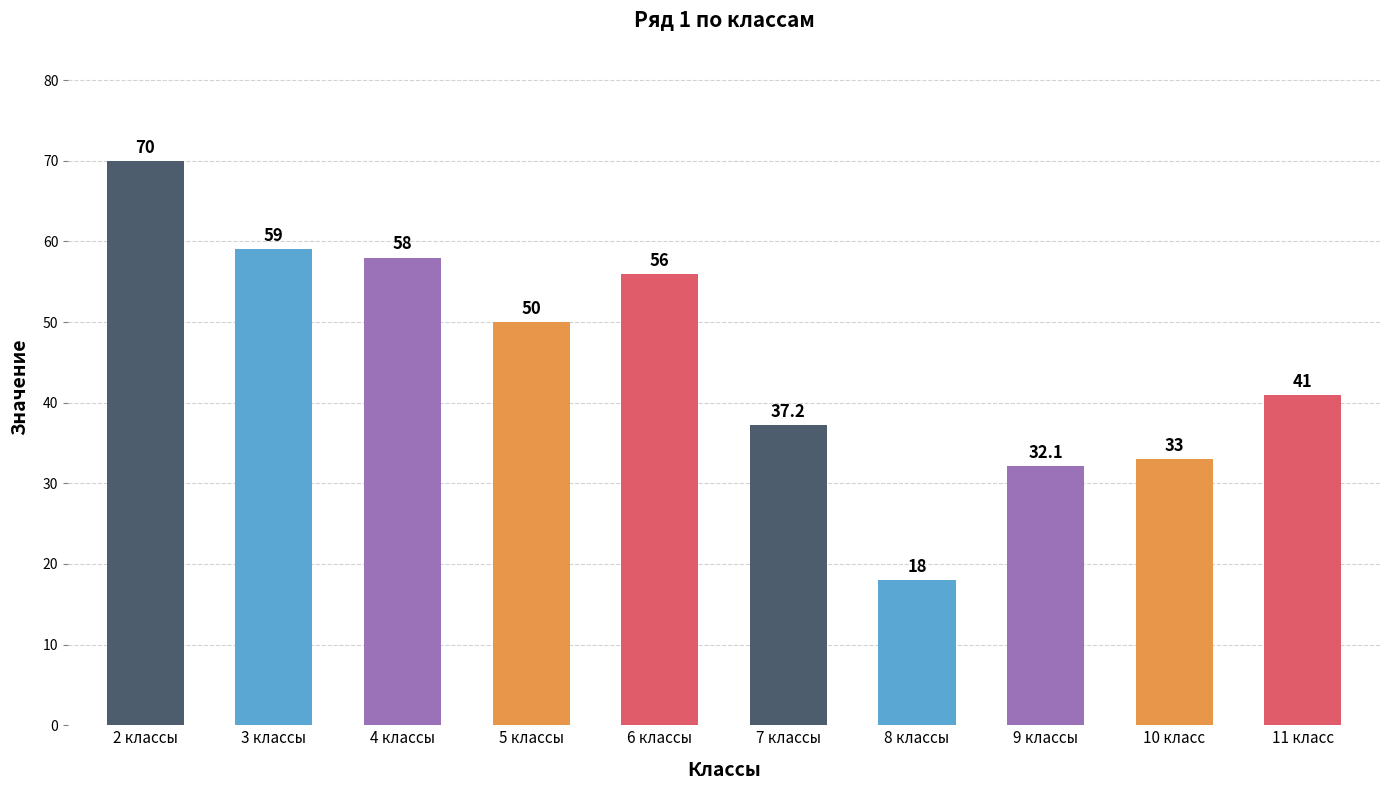

What is the change in value from 7 классы to 9 классы?

-5.1